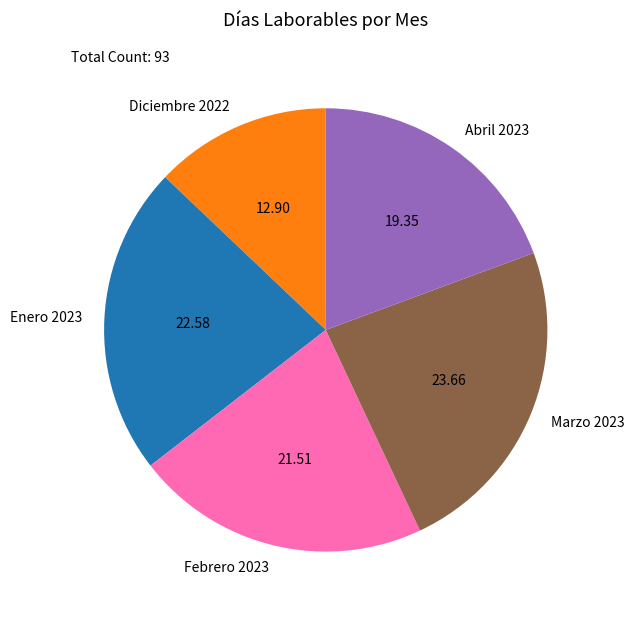

Is there any slice that represents more than half of the pie?

No